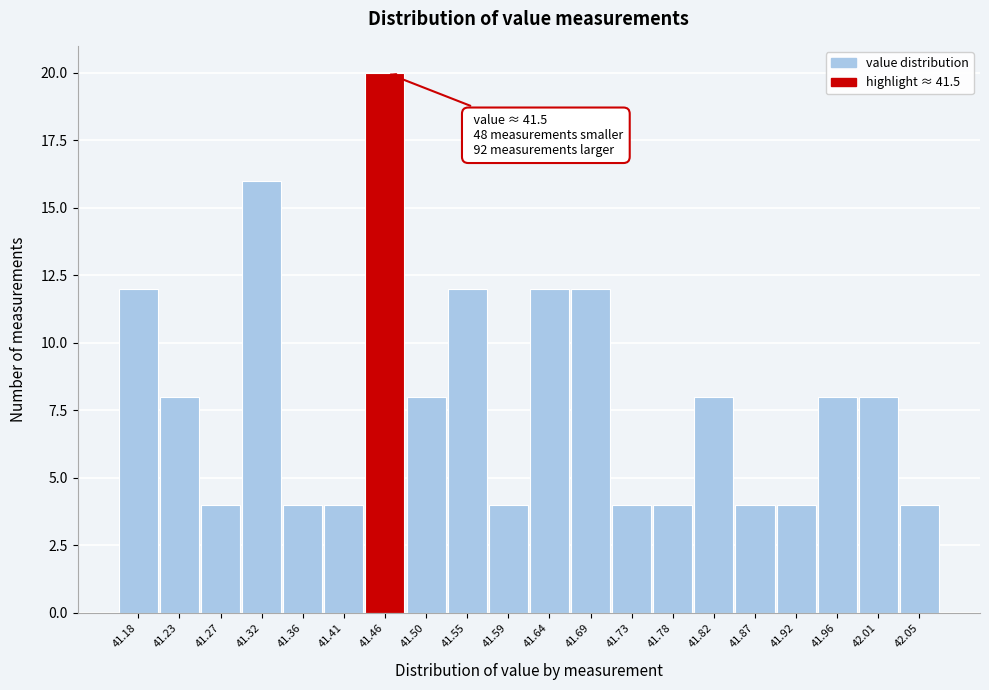

Reading right to left, list all the values displayed in this chart.

4	8	8	4	4	8	4	4	12	12	4	12	8	20	4	4	16	4	8	12